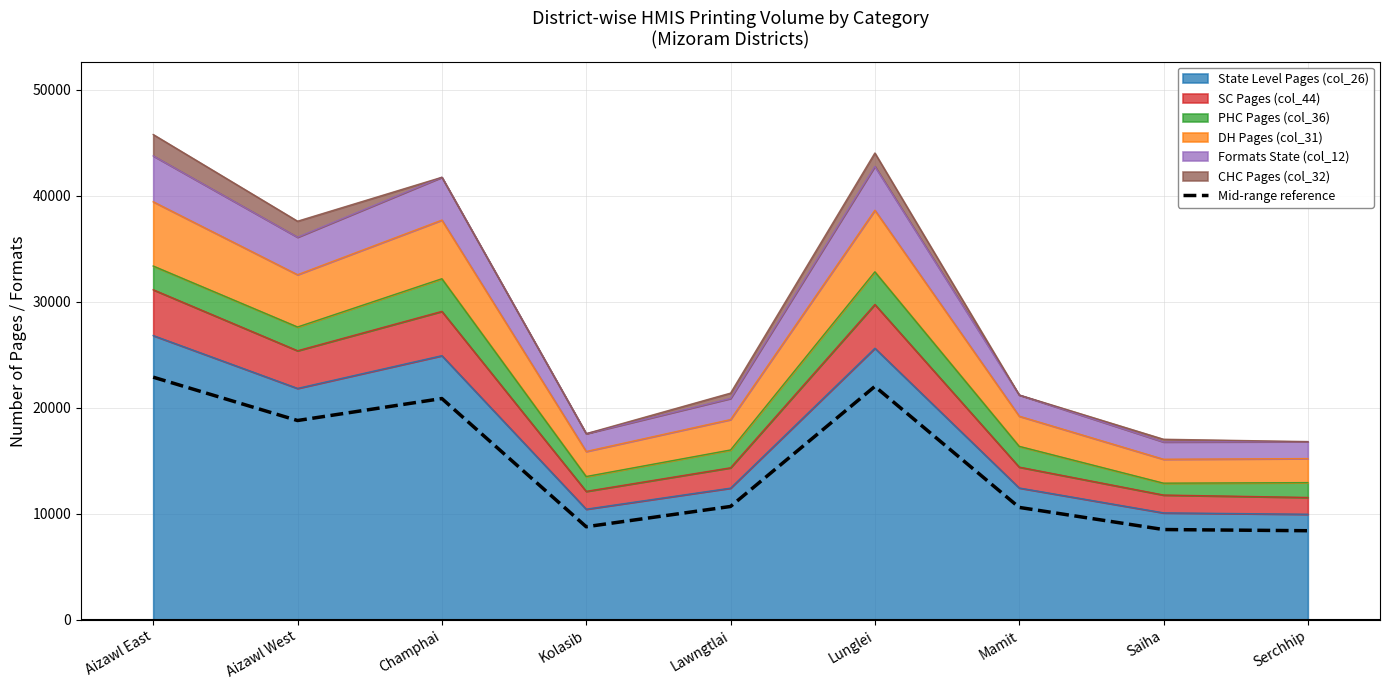

At which category does the data reach its first local valley?

Aizawl West